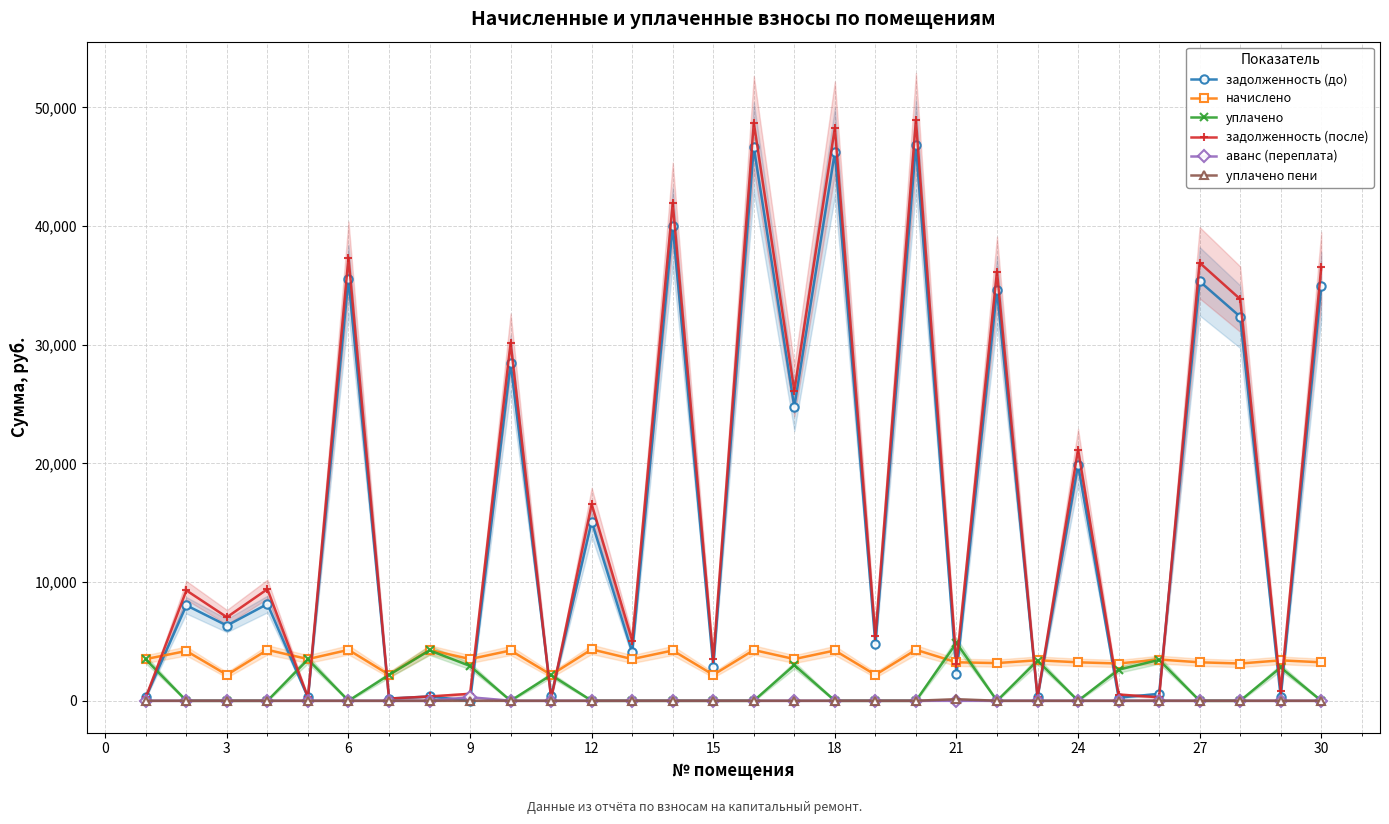

What is the sum of all задолженность (до) values?

480103.8